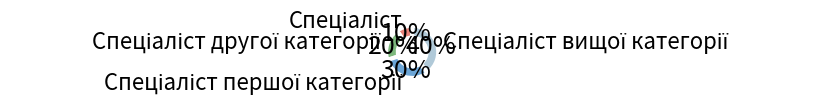

To the nearest percent, what is the average slice percentage?

25%